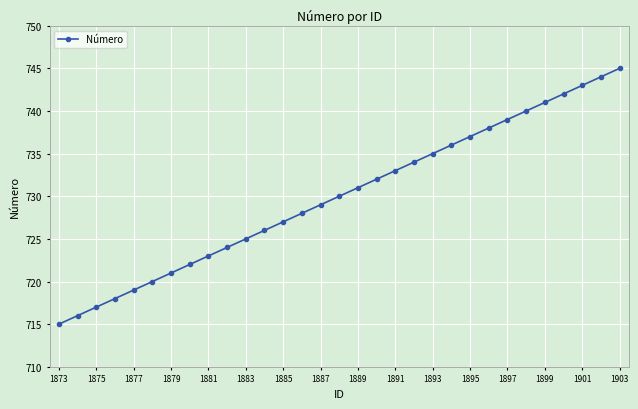

What is the value of the 29th point from the left?

743